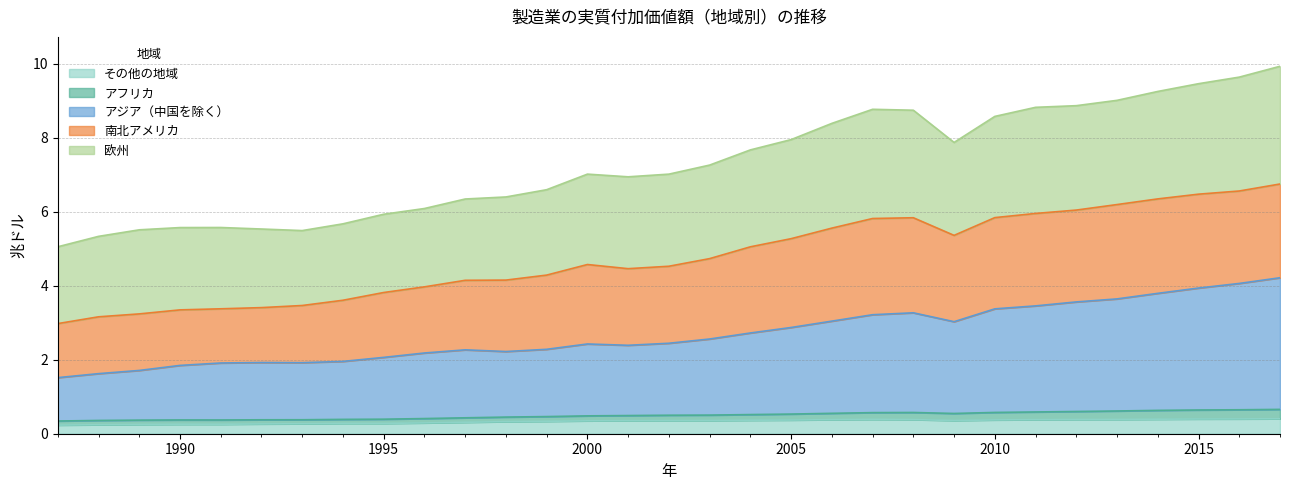

What is the smallest value displayed?

0.2